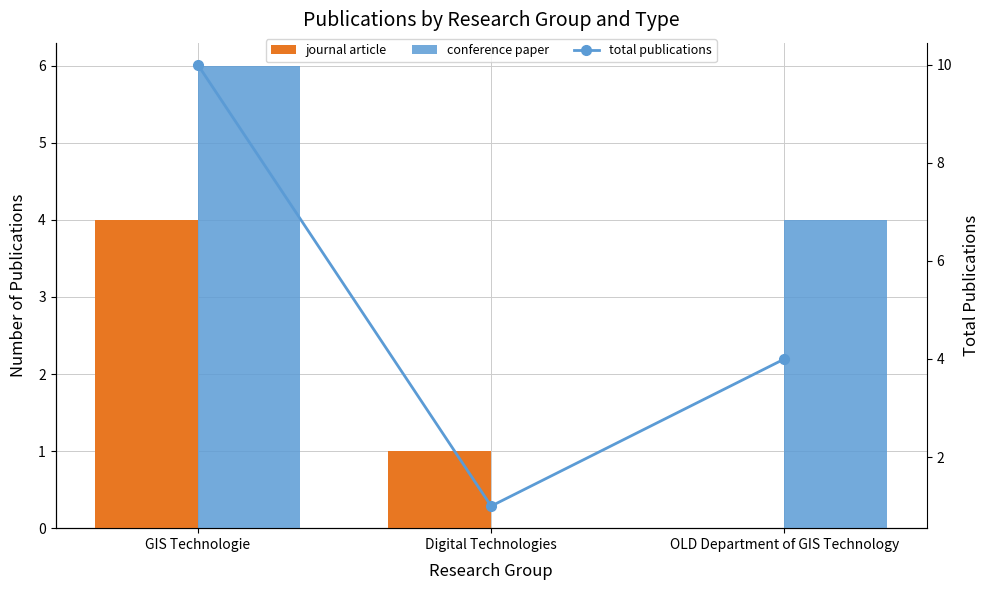

True or false: conference paper has a value of -3 at Digital Technologies.

False